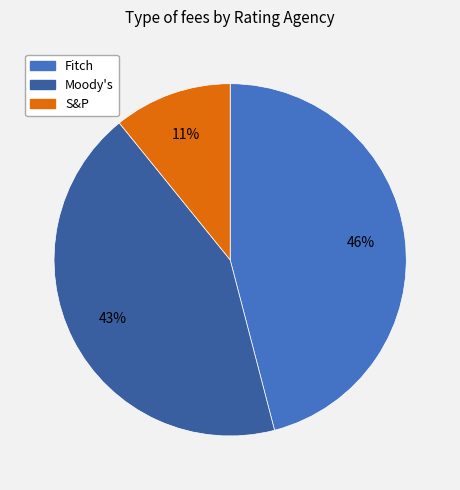

Approximately how many times larger is the value at S&P compared to Moody's?

0.3